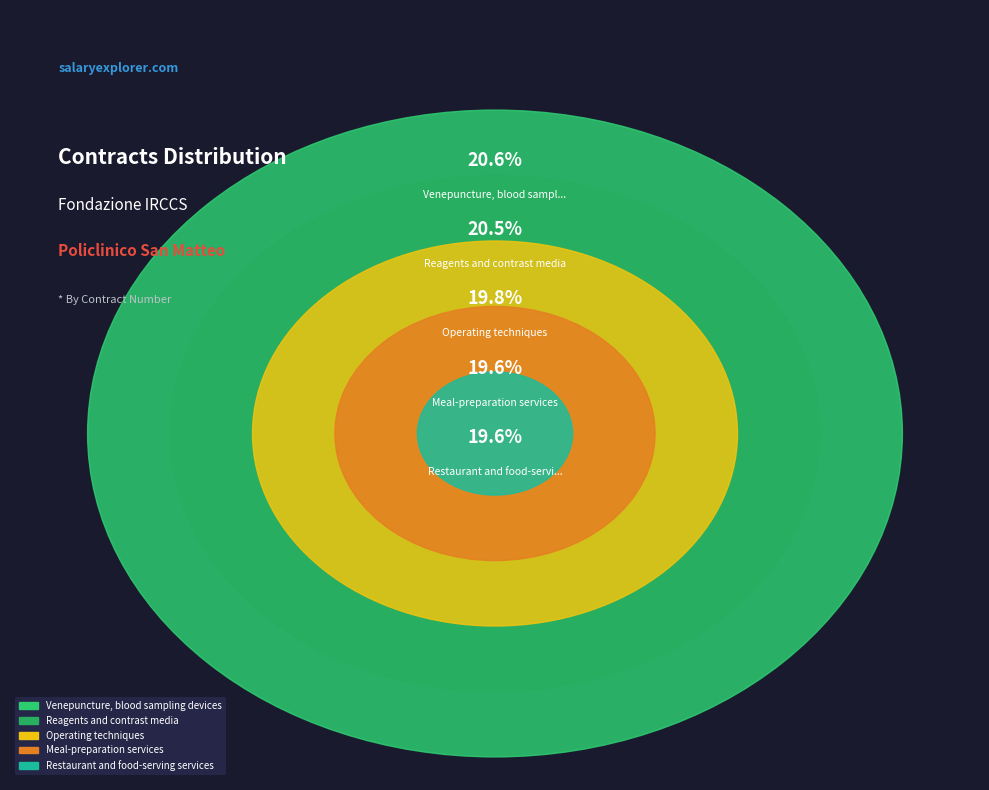

Is it true that Venepuncture, blood sampling devices is 21% of the pie?

True